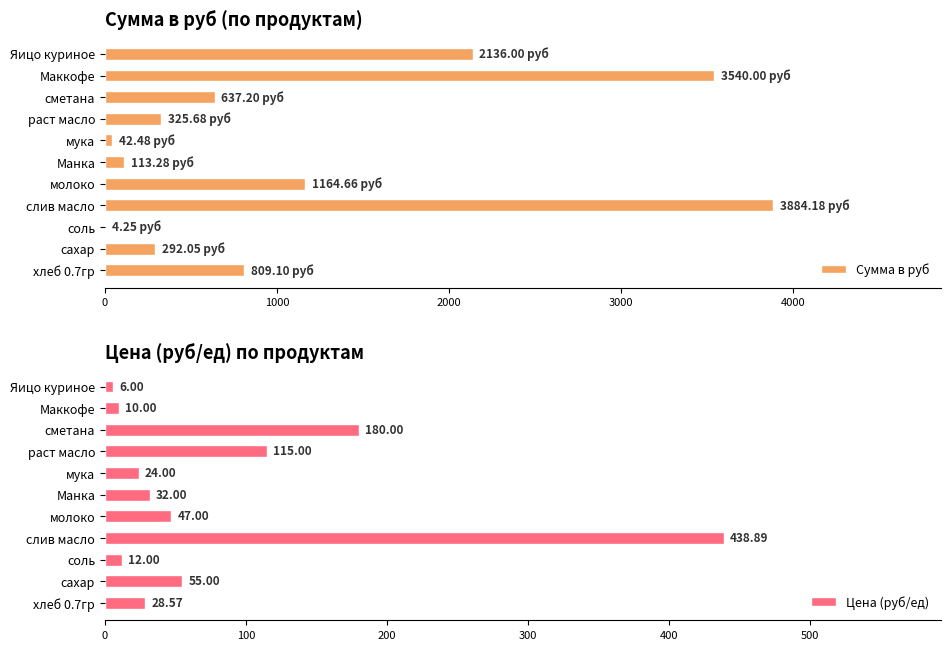

Reading right to left, transcribe all the data shown in this chart.

Сумма в руб: 2136.0	3540.0	637.2	325.7	42.5	113.3	1164.7	3884.2	4.2	292.1	809.1
Цена (руб/ед): 6.0	10.0	180.0	115.0	24.0	32.0	47.0	438.9	12.0	55.0	28.6